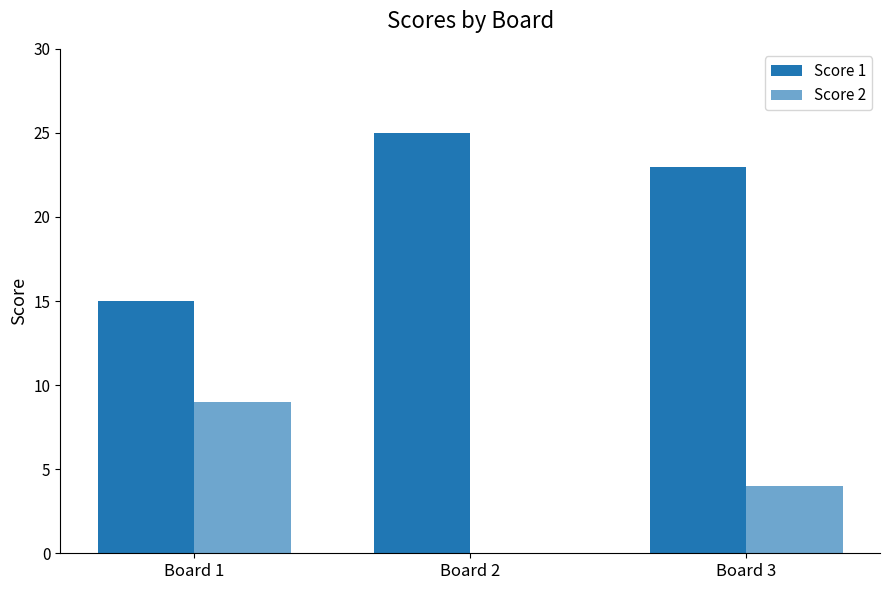

Reading right to left, list all the values displayed in this chart.

Score 1: Board 3=23	Board 2=25	Board 1=15
Score 2: Board 3=4	Board 2=0	Board 1=9